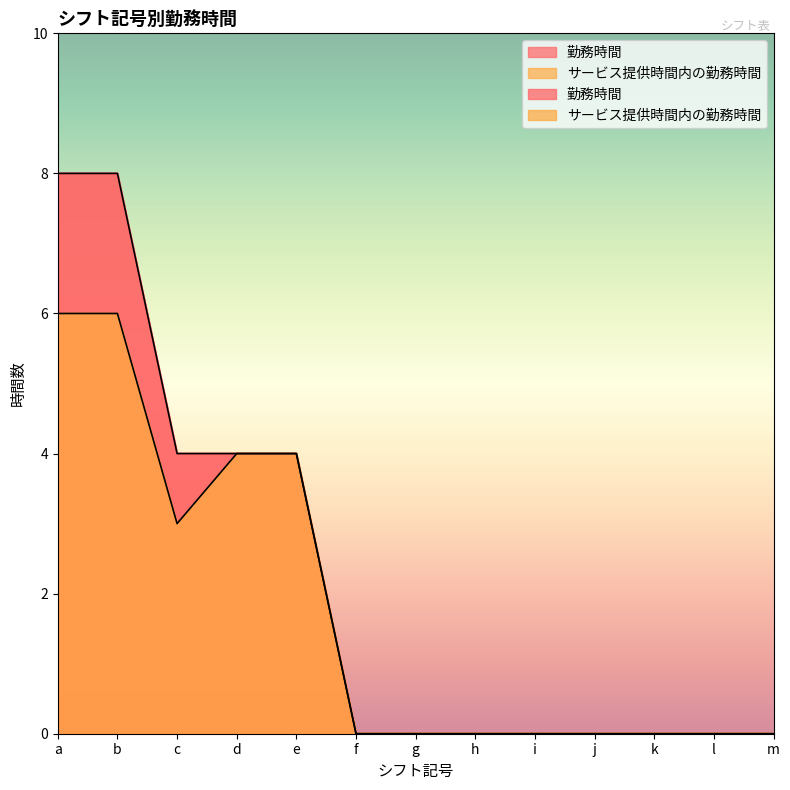

How many data points in 勤務時間 are above 0?

5